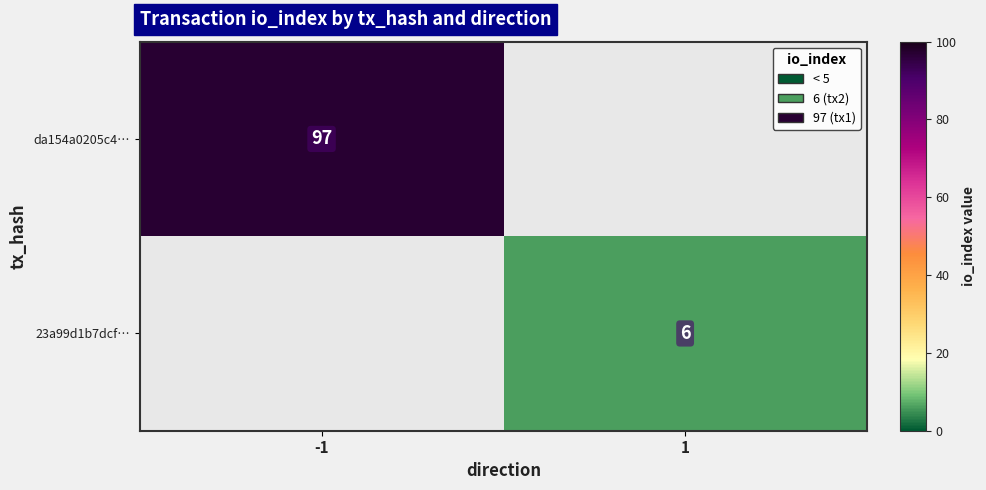

The 23a99d1b7dcf… series shows 6 at 1. True or false?

True